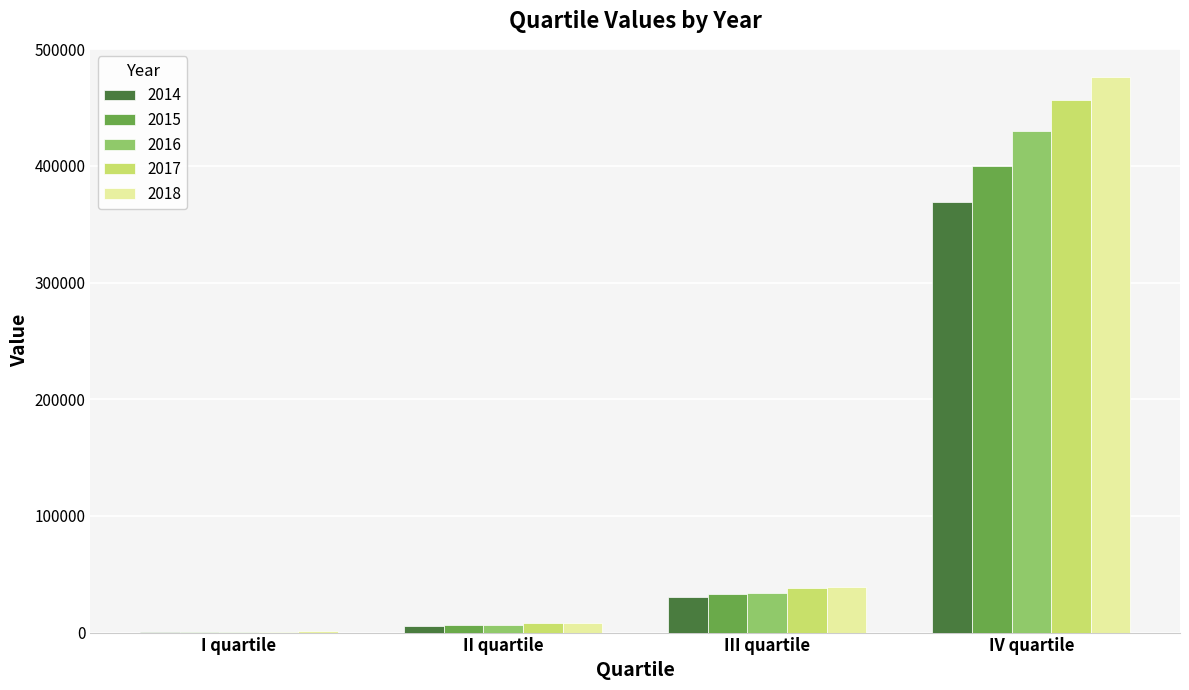

Which category has the highest value in the 2015 series?

IV quartile